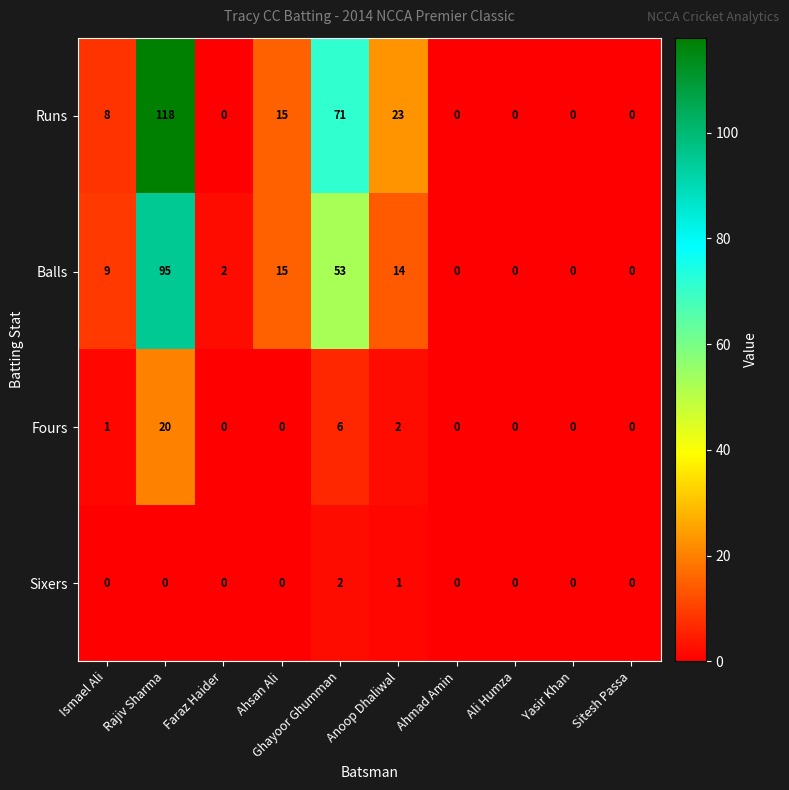

List the series in order of their peak value, highest first.

Runs, Balls, Fours, Sixers